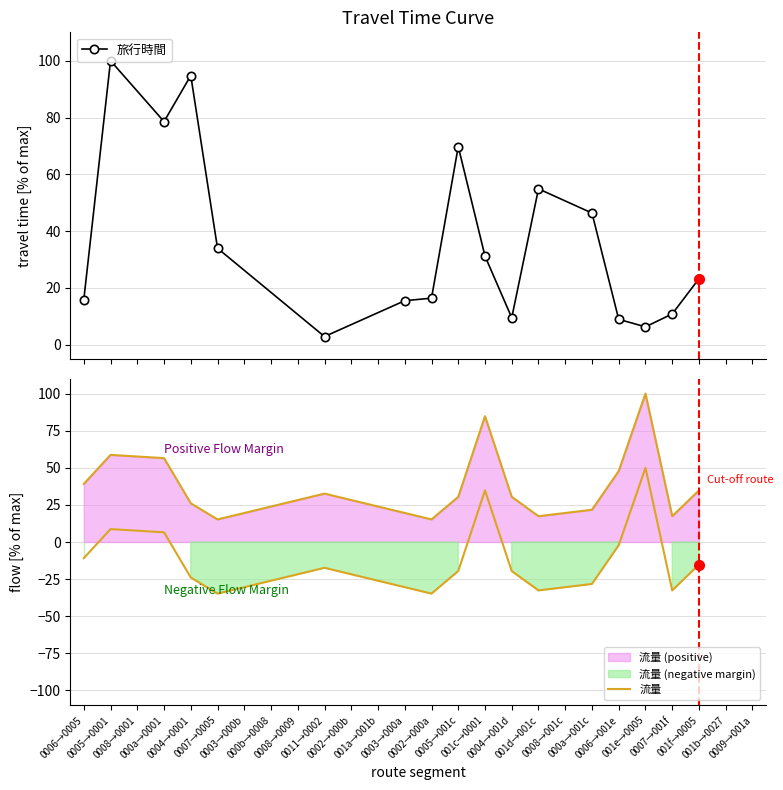

True or false: 旅行時間 has more than 2 points higher than both neighbors.

True